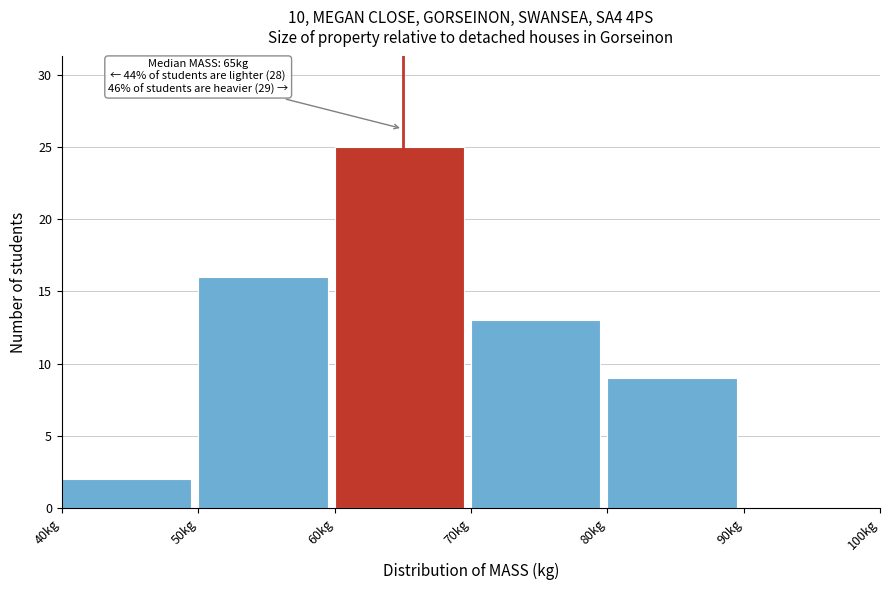

Over which range of the x-axis is the bar tallest?

60 to 70